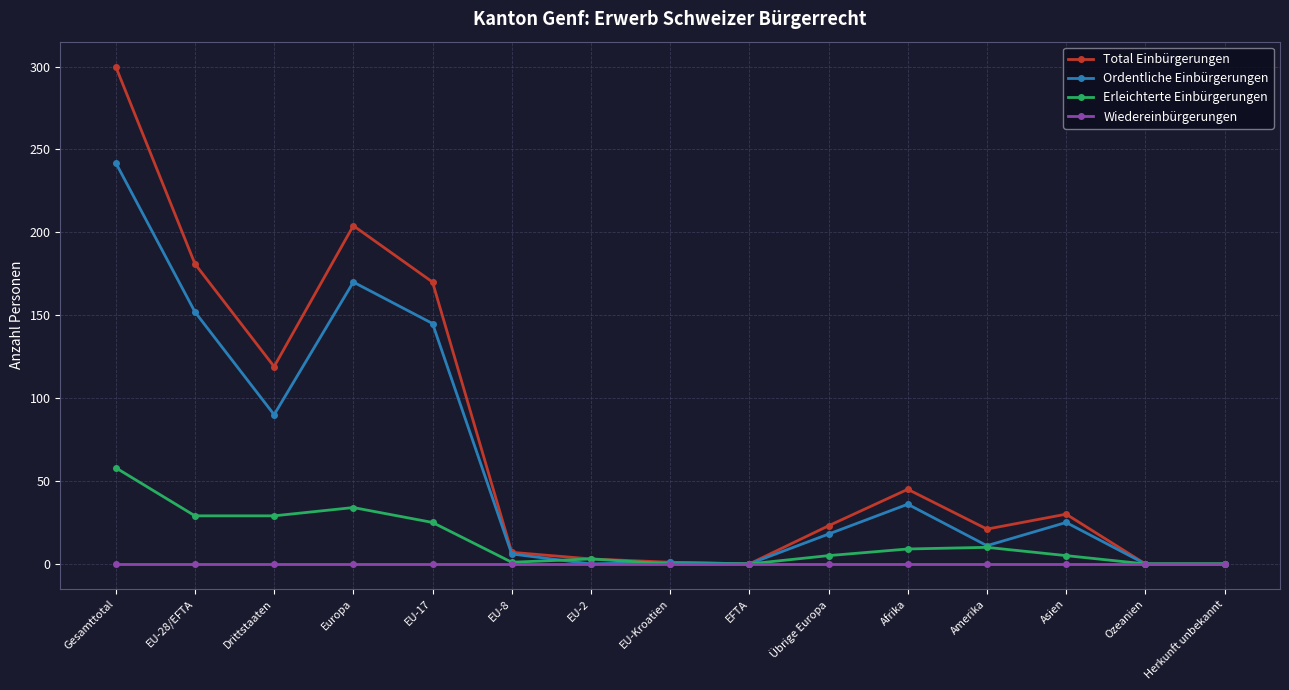

Rank the series by their average value, from highest to lowest.

Total Einbürgerungen, Ordentliche Einbürgerungen, Erleichterte Einbürgerungen, Wiedereinbürgerungen